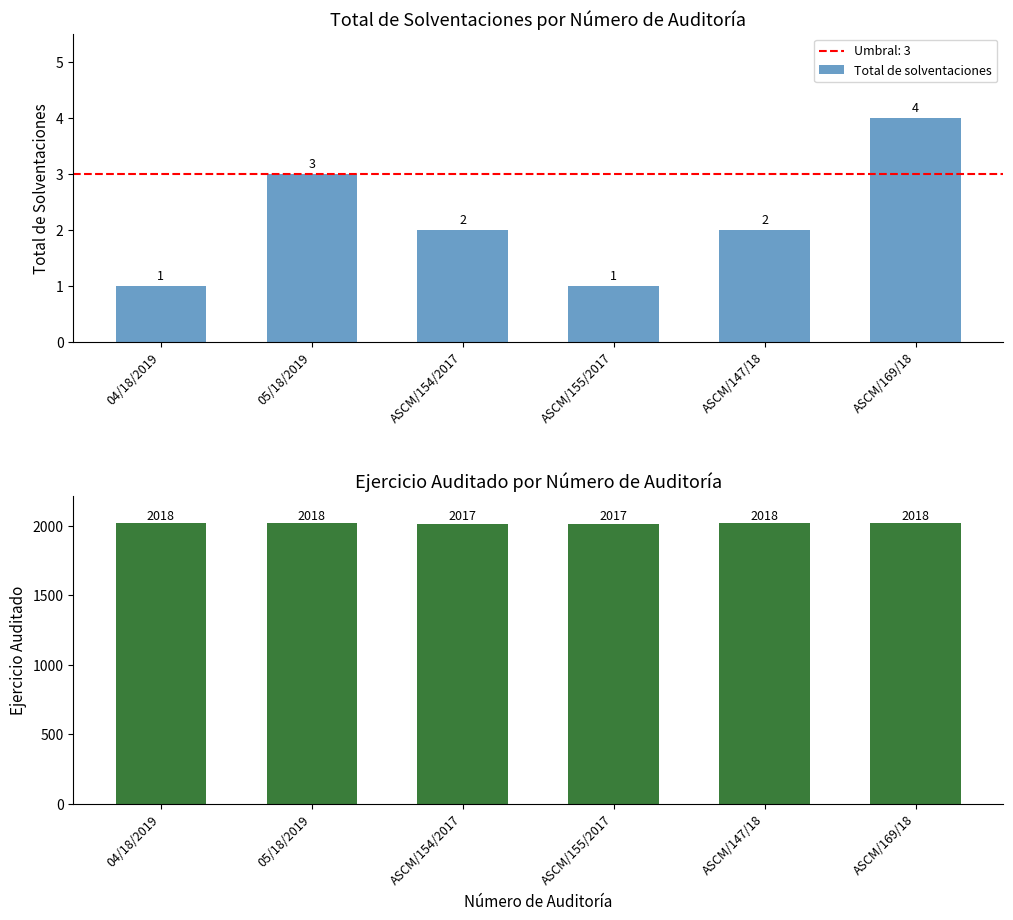

List the series in order of their peak value, lowest first.

Total de solventaciones, Ejercicio(s) auditado(s)